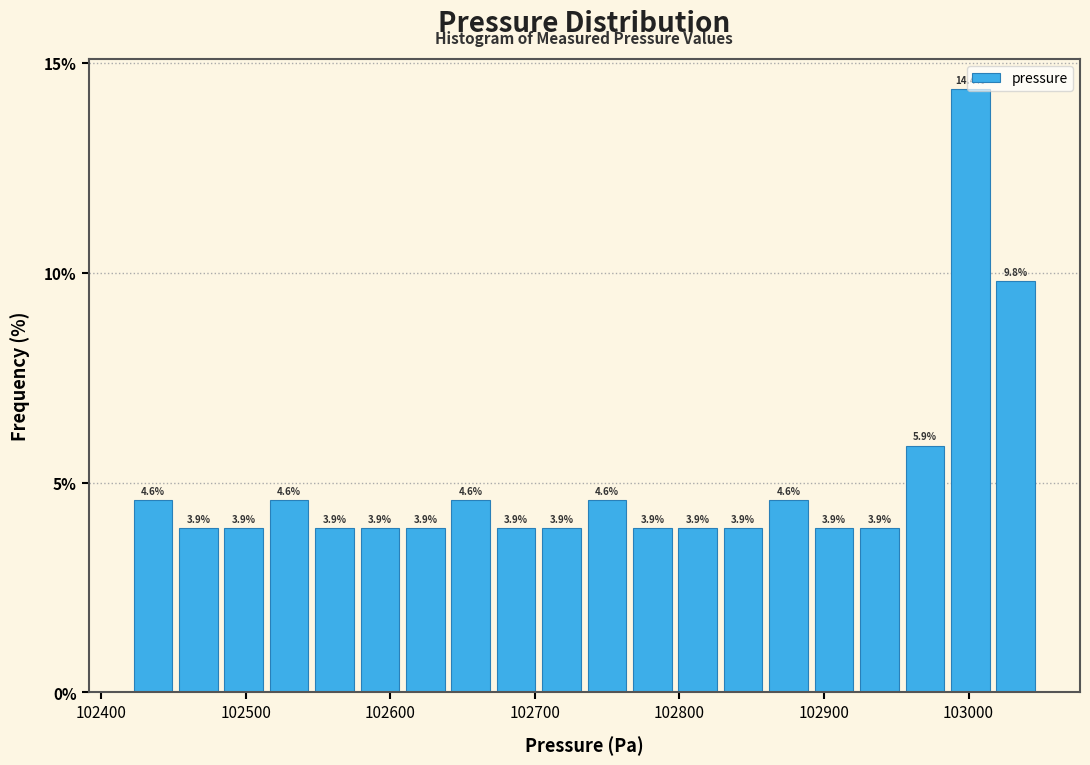

Read against the x-axis, roughly where is the centre of the tallest bar?

103000